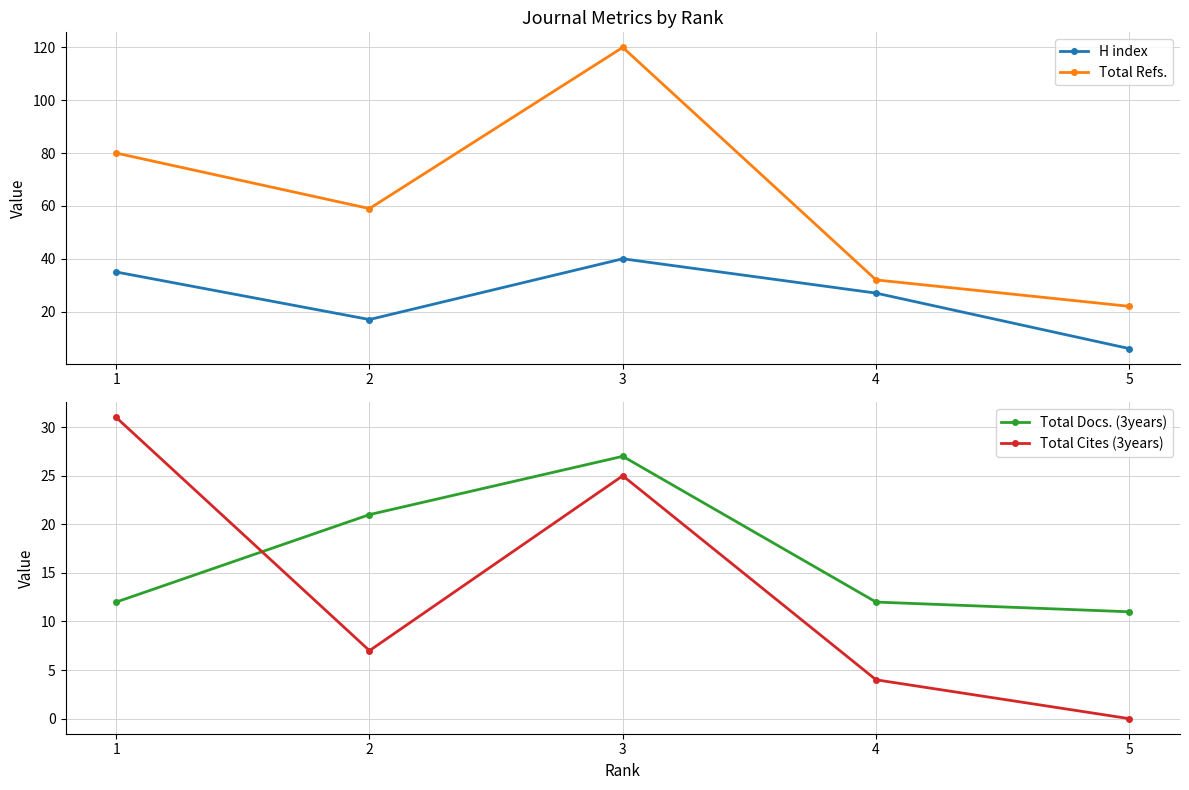

What value does the Total Refs. series have at 5, to the nearest 5?

20